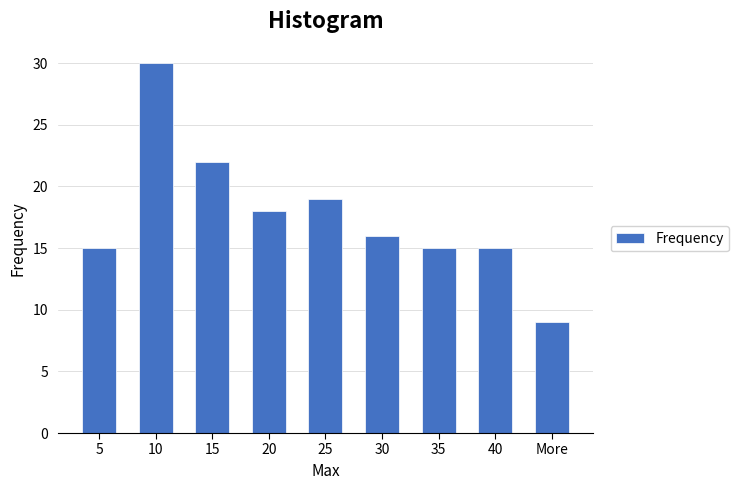

Reading right to left, list all the values displayed in this chart.

9	15	15	16	19	18	22	30	15